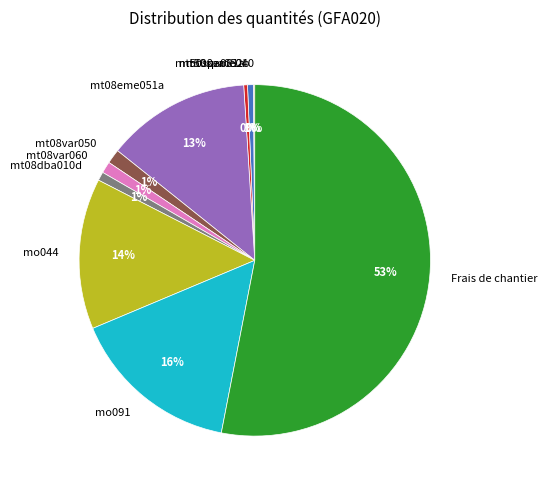

Is there any slice that represents more than half of the pie?

Yes